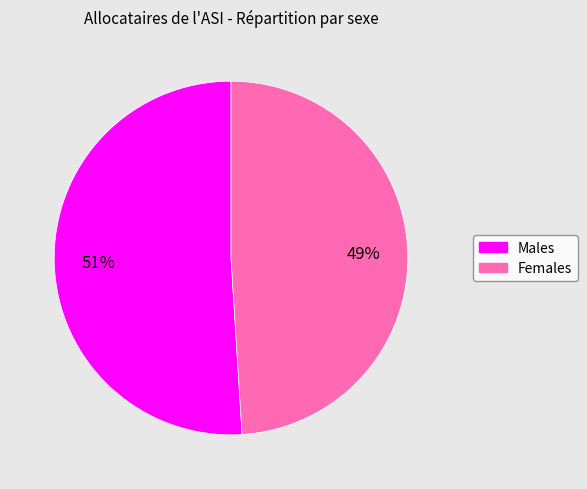

To the nearest percent, what is the difference between the largest and smallest slice percentages?

2%